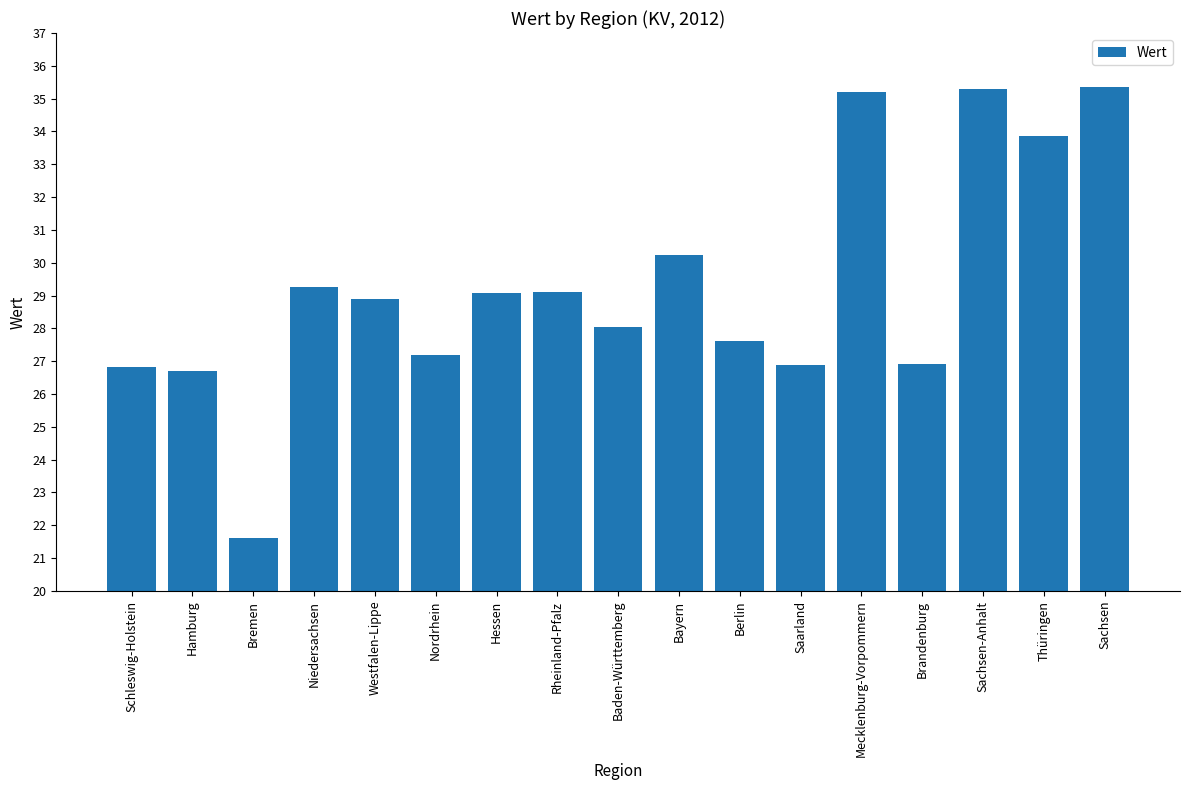

How many data points does each series have?

17